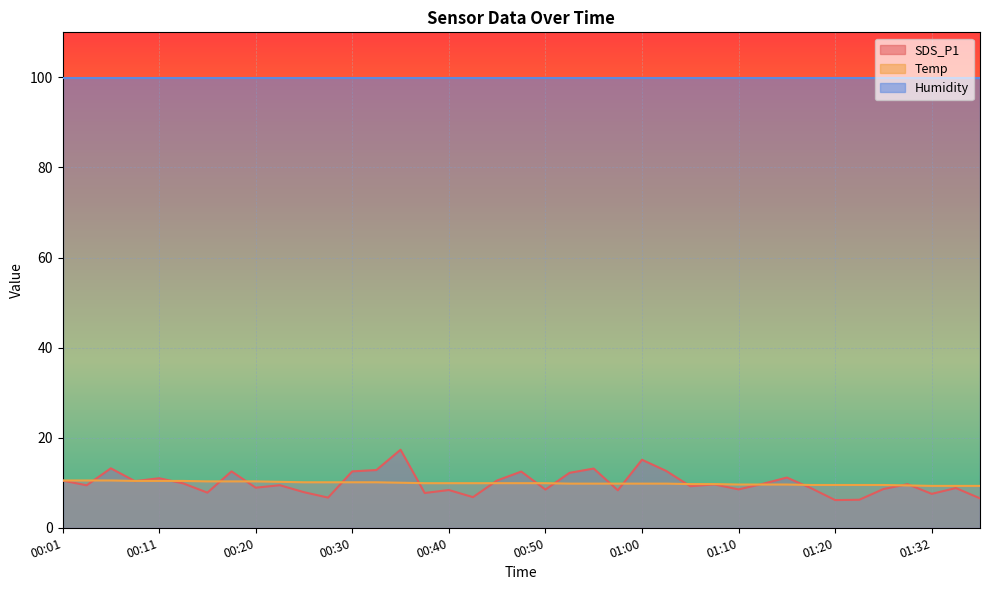

How many distinct data groups are displayed?

3